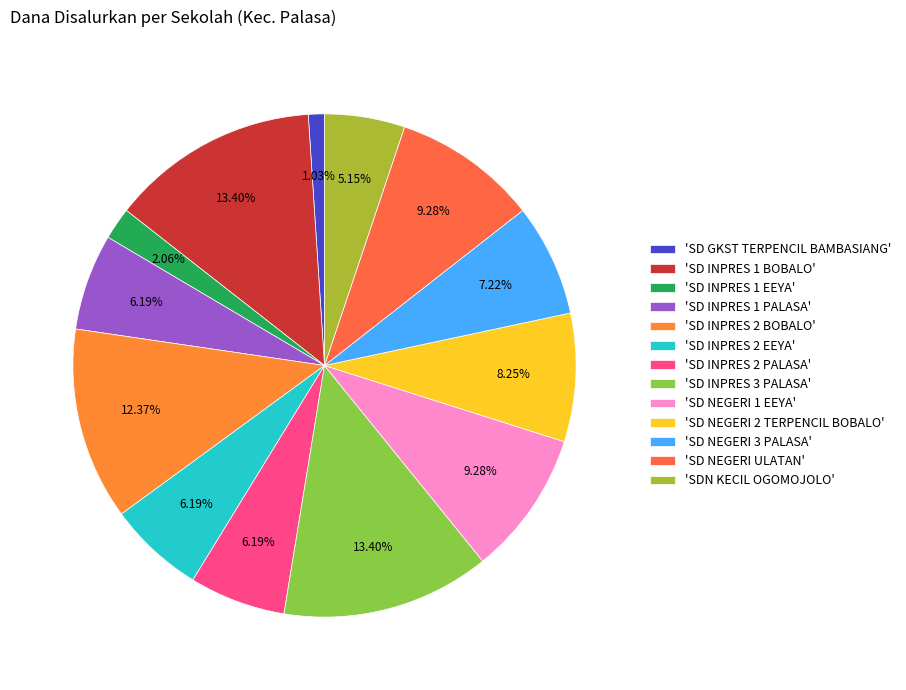

How many segments does this pie chart have?

13